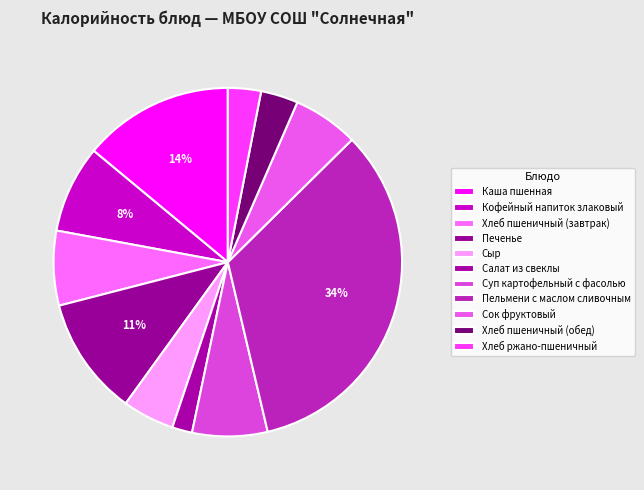

Is Хлеб пшеничный (завтрак) the majority of the pie?

No